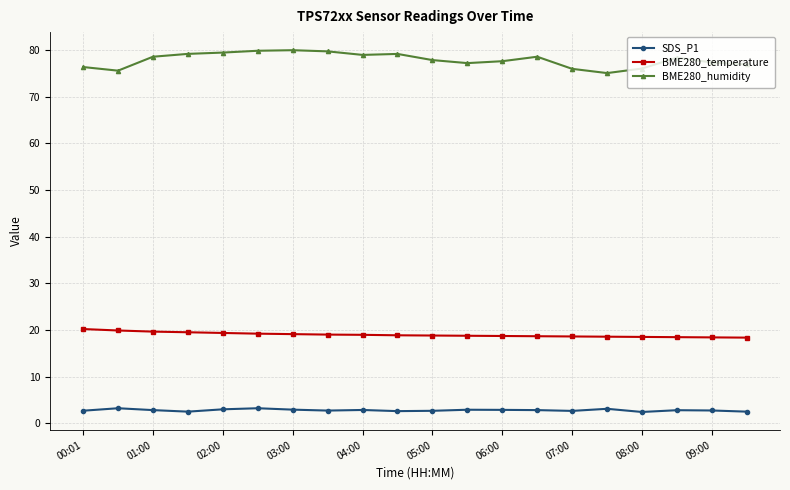

Count the number of data series in this chart.

3